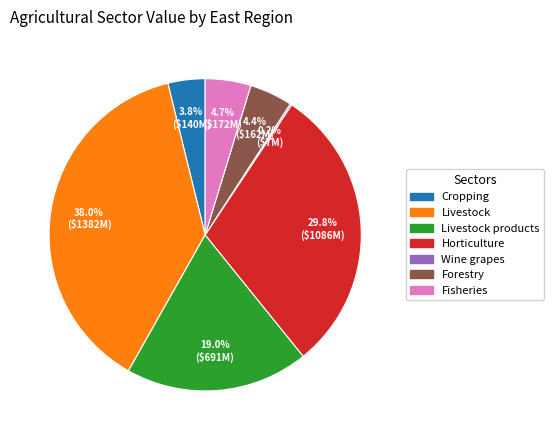

Does any single category account for the majority?

No